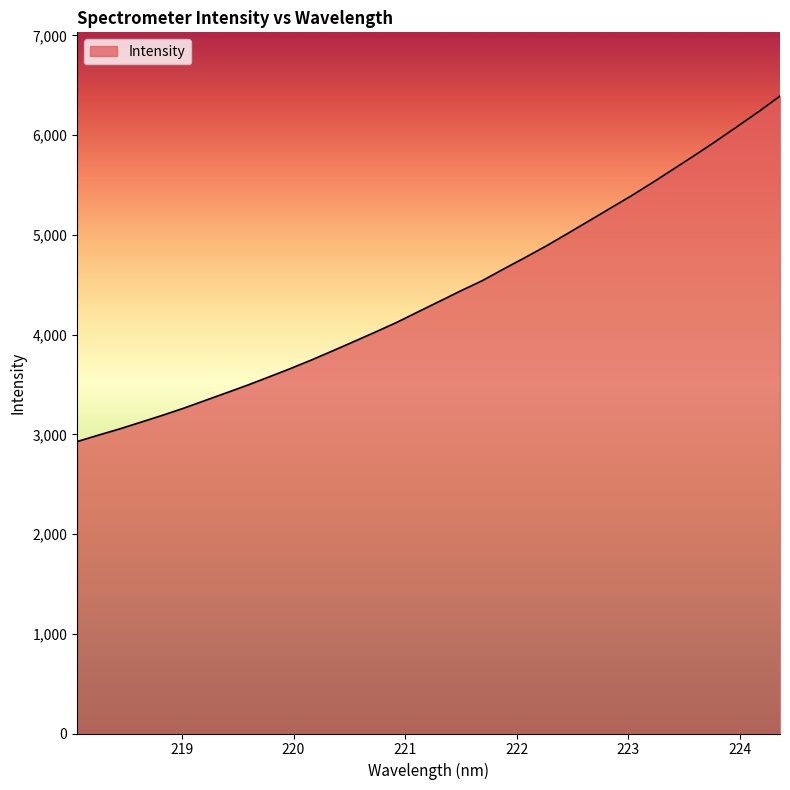

What is the minimum value shown in the chart?

2927.3